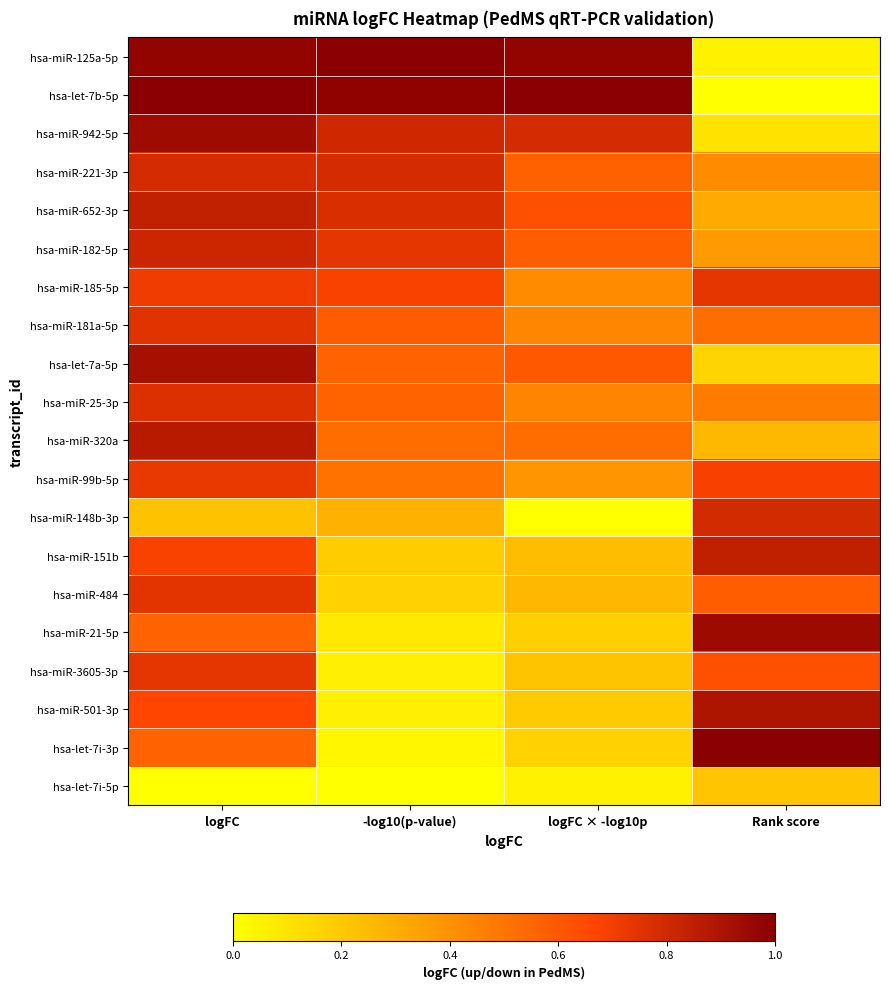

Rank the series by their maximum value, from highest to lowest.

hsa-miR-125a-5p, hsa-let-7b-5p, hsa-let-7i-3p, hsa-miR-21-5p, hsa-miR-942-5p, hsa-let-7a-5p, hsa-miR-501-3p, hsa-miR-320a, hsa-miR-151b, hsa-miR-652-3p, hsa-miR-182-5p, hsa-miR-148b-3p, hsa-miR-221-3p, hsa-miR-25-3p, hsa-miR-181a-5p, hsa-miR-484, hsa-miR-3605-3p, hsa-miR-185-5p, hsa-miR-99b-5p, hsa-let-7i-5p